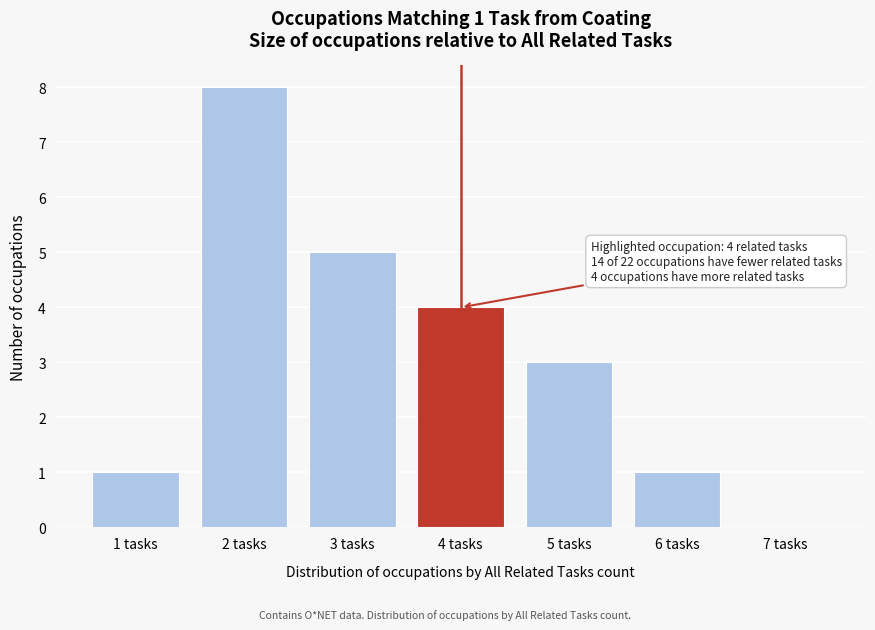

Which range on the x-axis has the tallest bar?

1.5 to 2.5